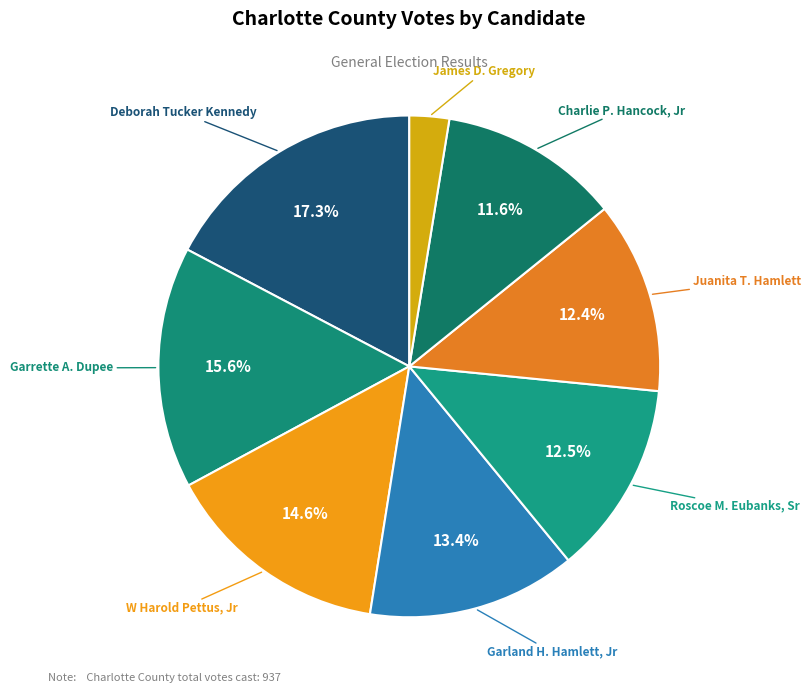

How much of the chart is everything except Roscoe M. Eubanks, Sr?

87.5%